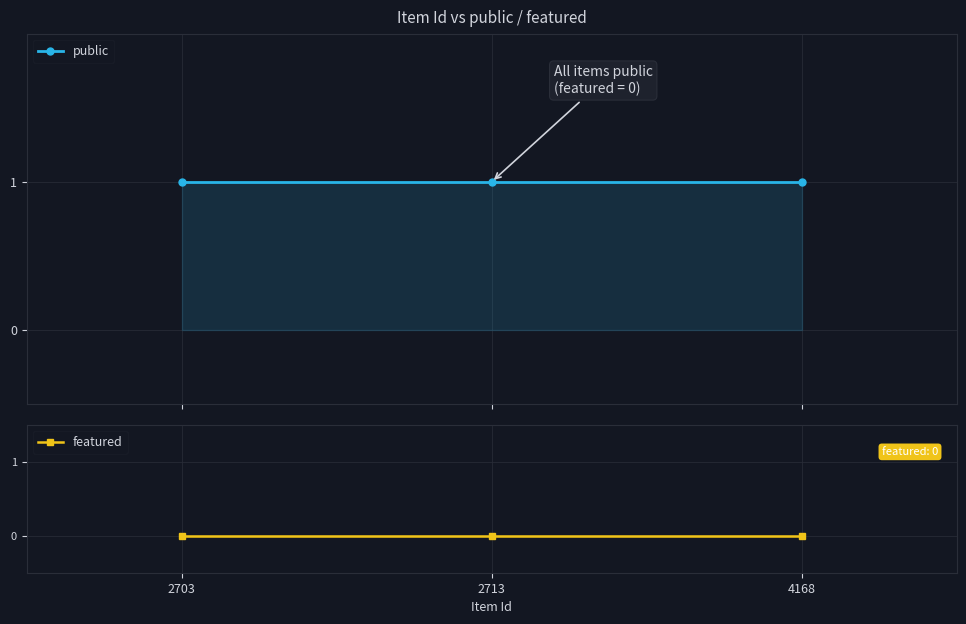

Reading right to left, transcribe all the data shown in this chart.

public: 1	1	1
featured: 0	0	0